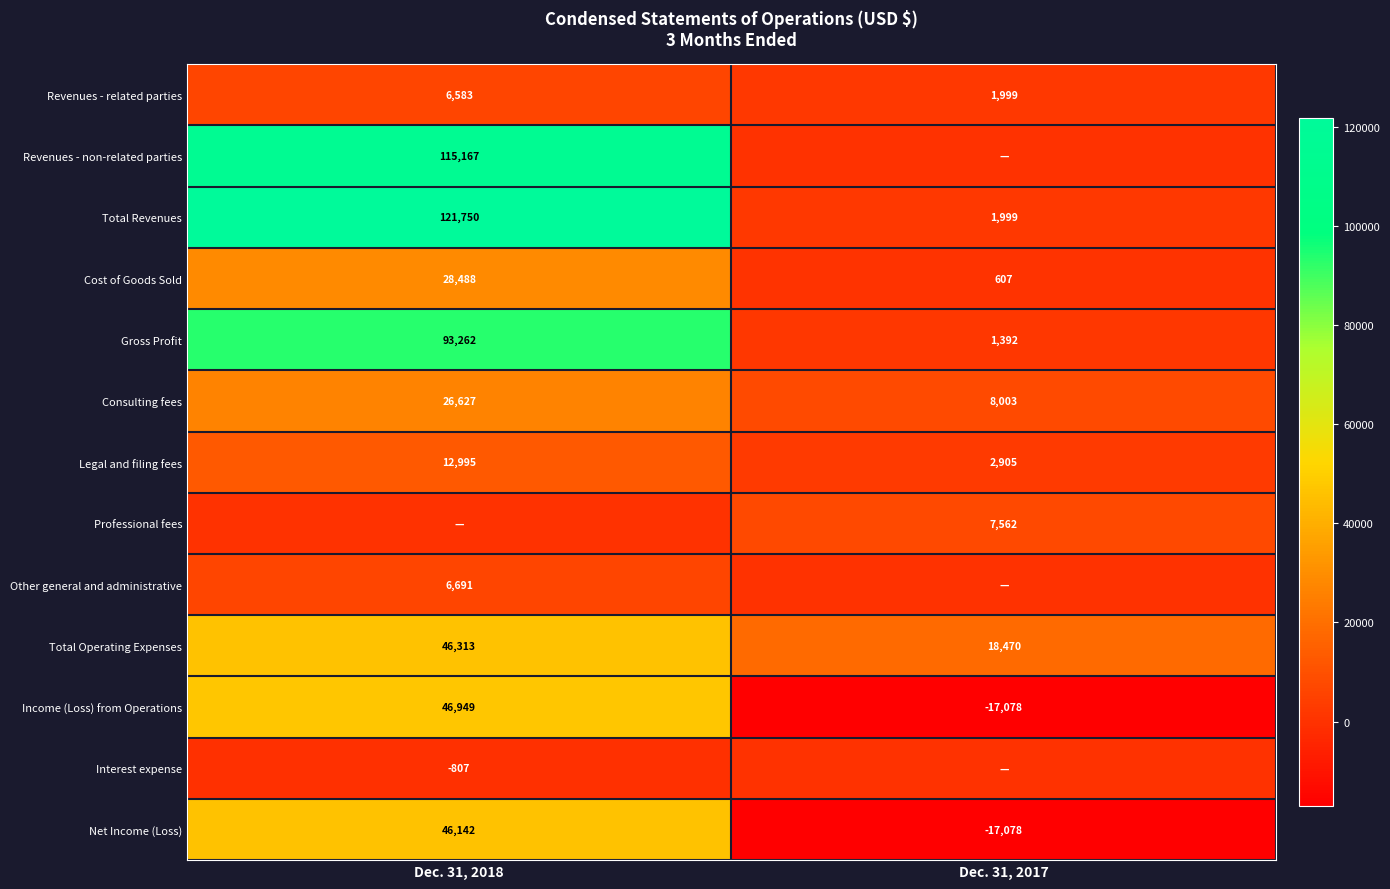

Is the value of Revenues - non-related parties at Dec. 31, 2018 greater than the value of Gross Profit at Dec. 31, 2017?

Yes